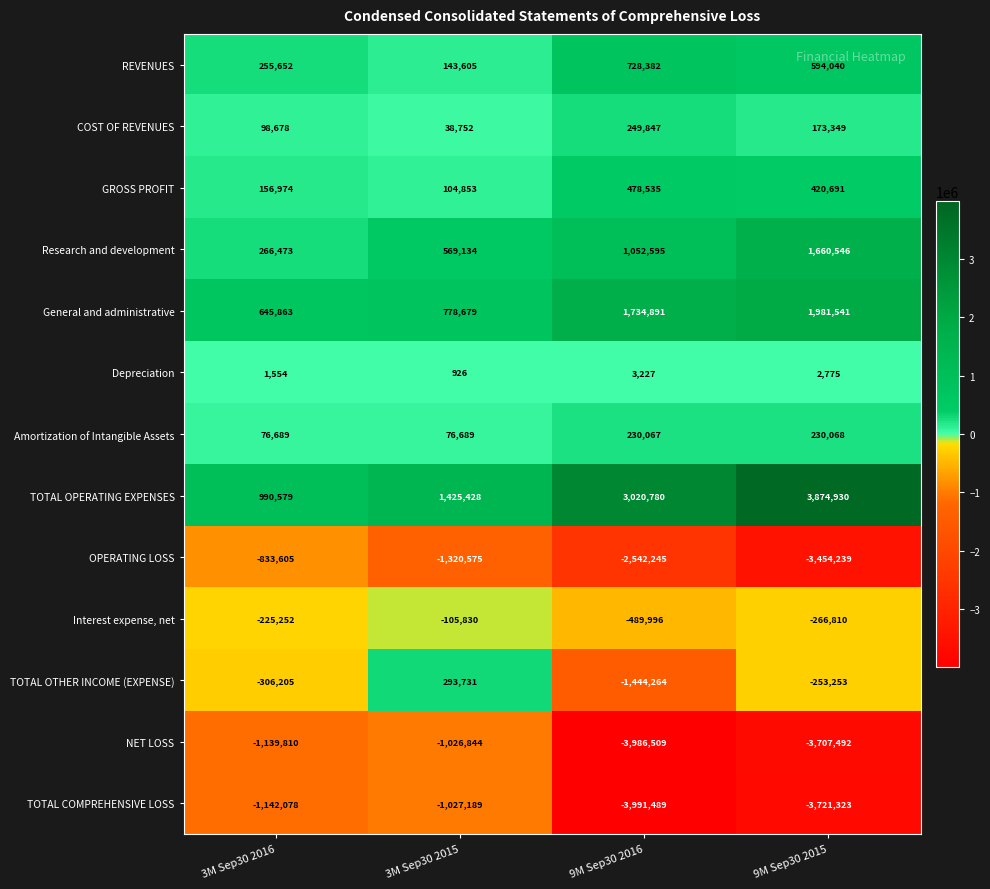

At which label does TOTAL OTHER INCOME (EXPENSE) first exceed -253253?

3M Sep30 2015